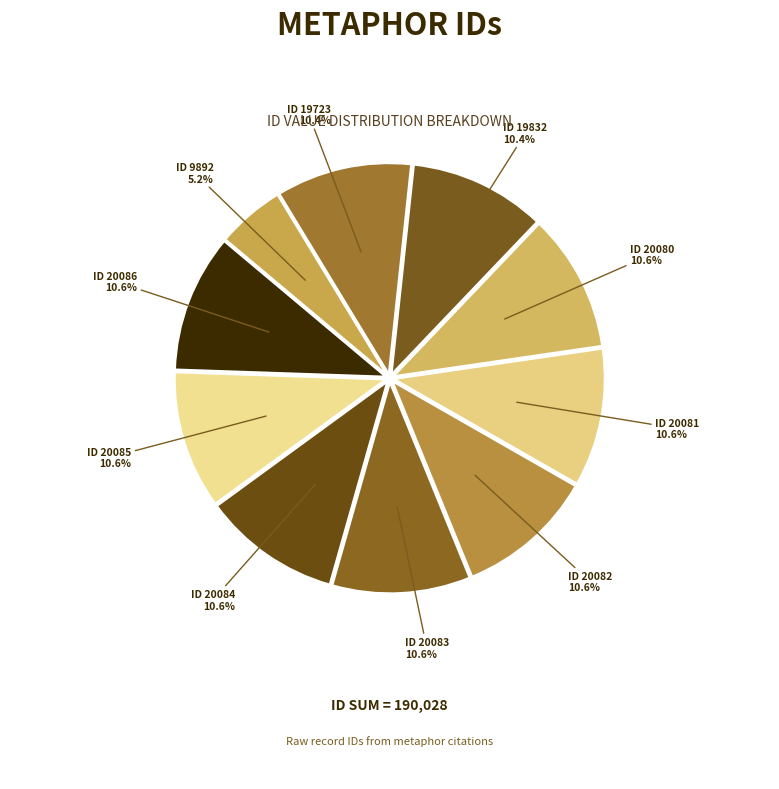

How many slices are in this pie chart?

10